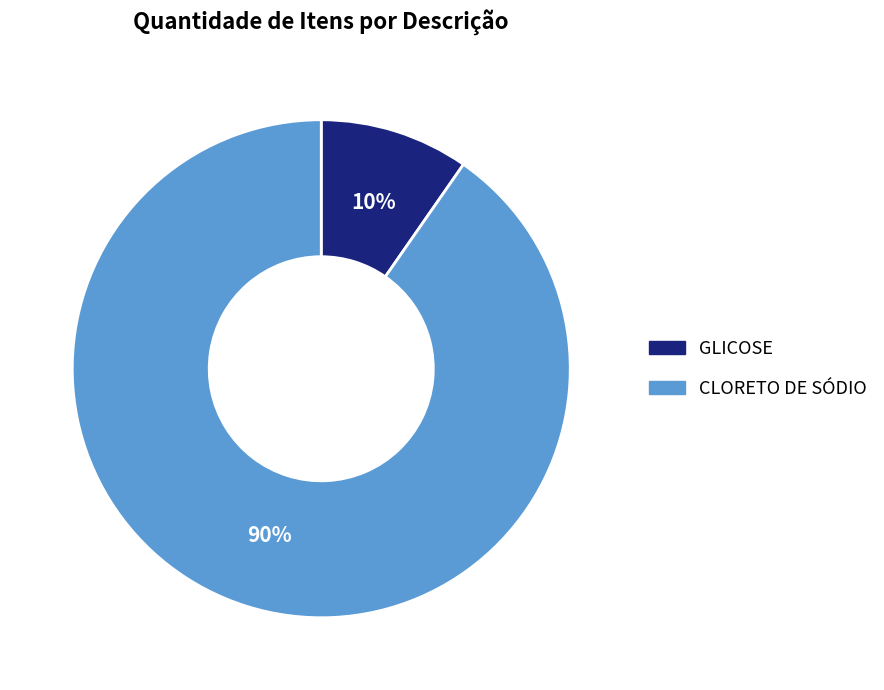

Combined, do GLICOSE and CLORETO DE SÓDIO account for over 50%?

Yes